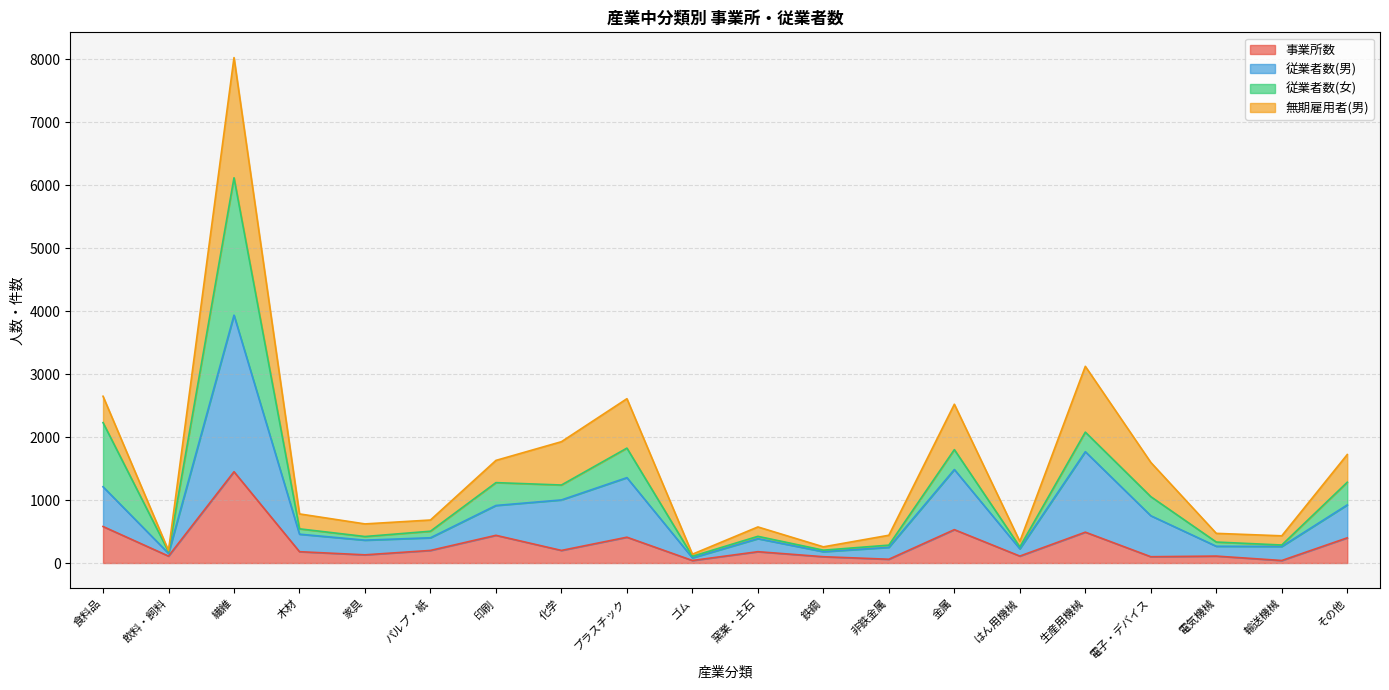

What is the sum of all 事業所数 values?

5860